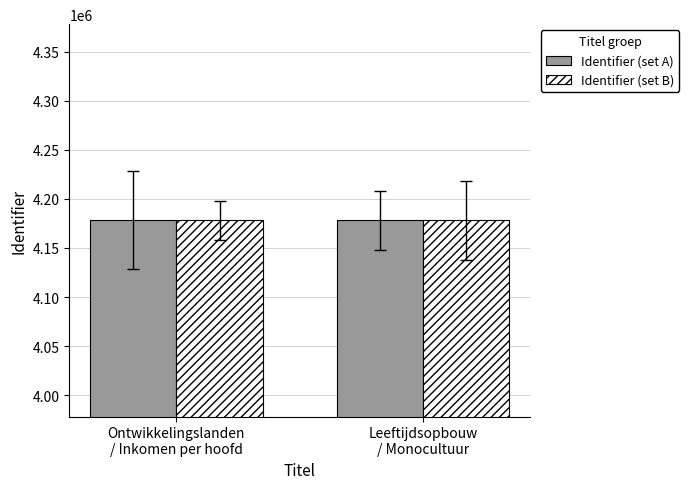

What is the minimum value for Identifier (set B)?

4178185